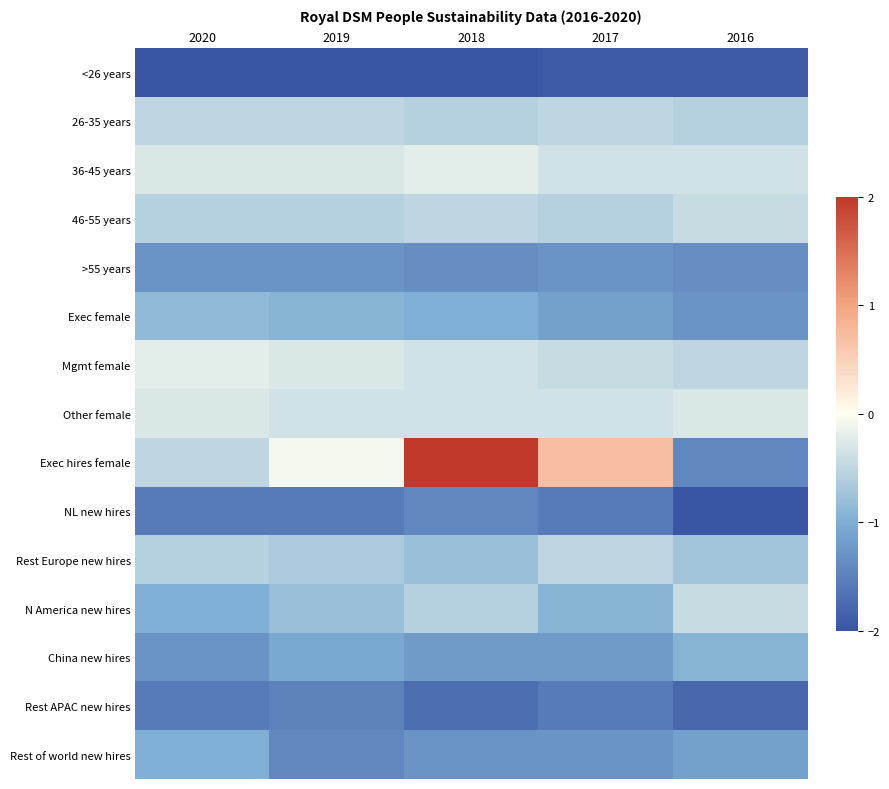

Which series has the largest range (max minus min)?

Exec hires female